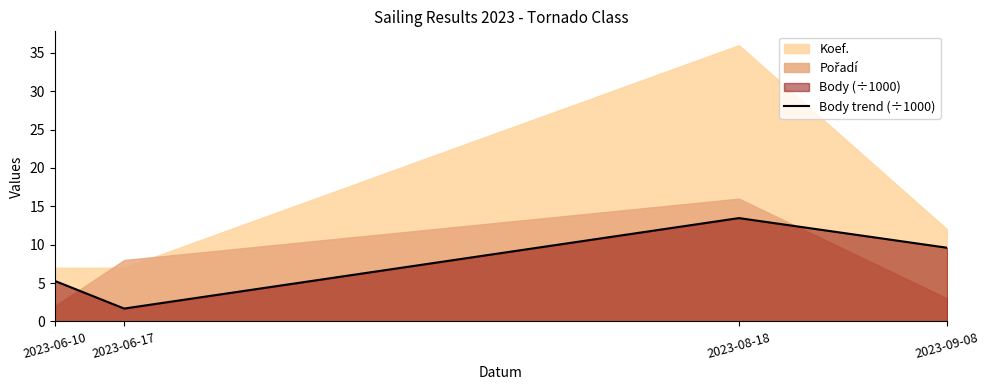

The value at 2023-06-17 is 1.7. True or false?

True